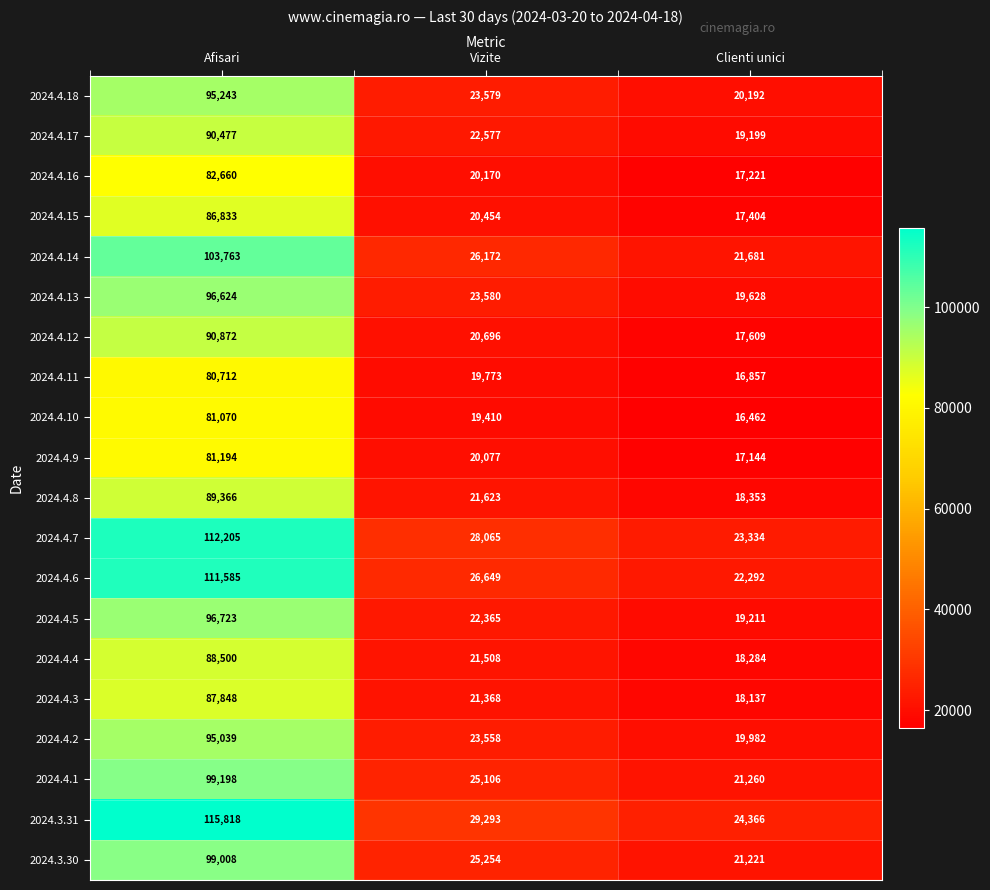

Which category has the lowest value in the 2024.4.8 series?

Clienti unici